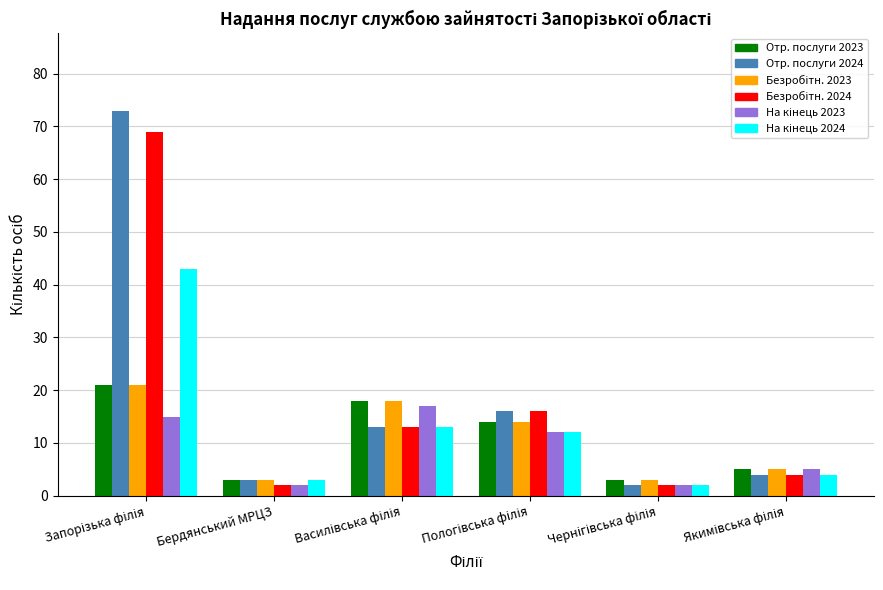

What is the greatest value displayed?

73